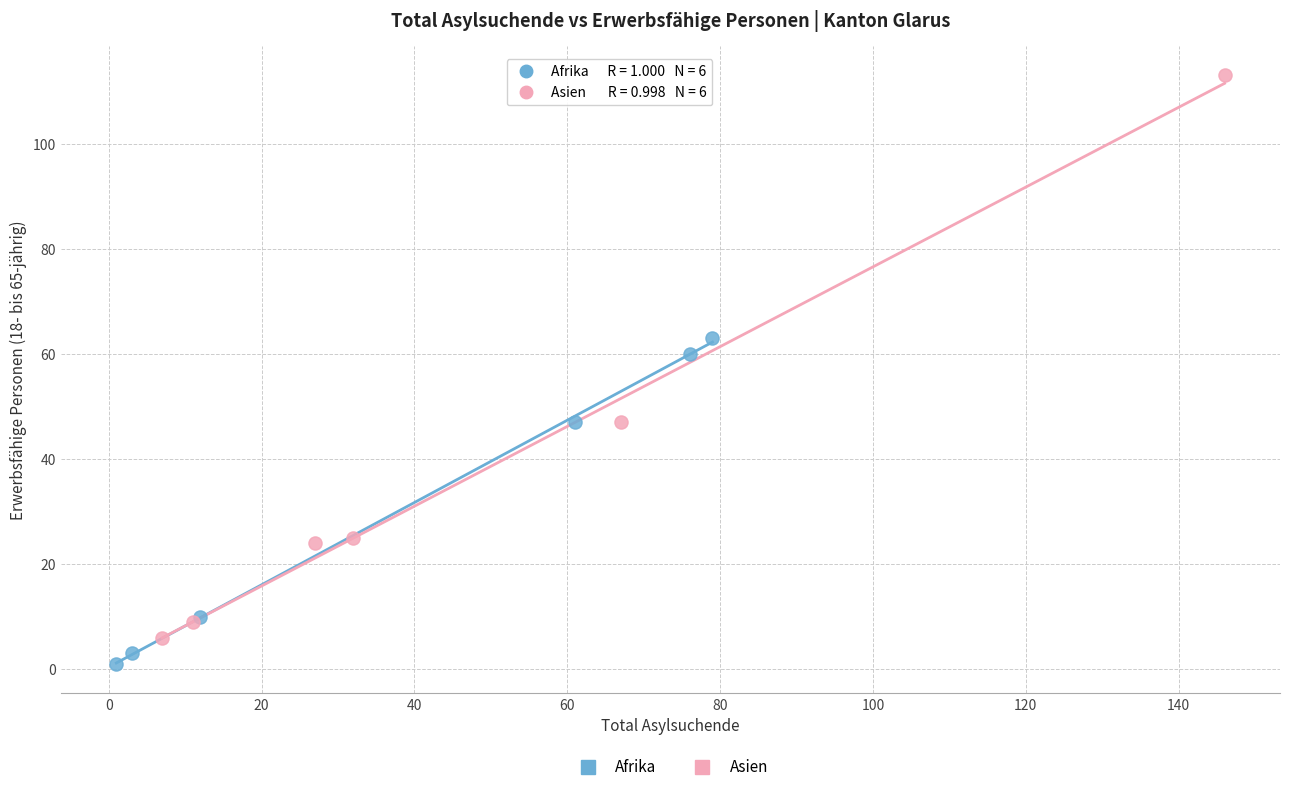

Which series has the widest spread of Y values?

Asien